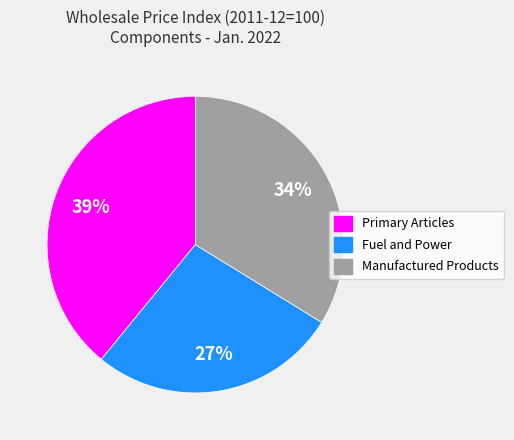

Which category has the smallest portion of the pie?

Fuel and Power